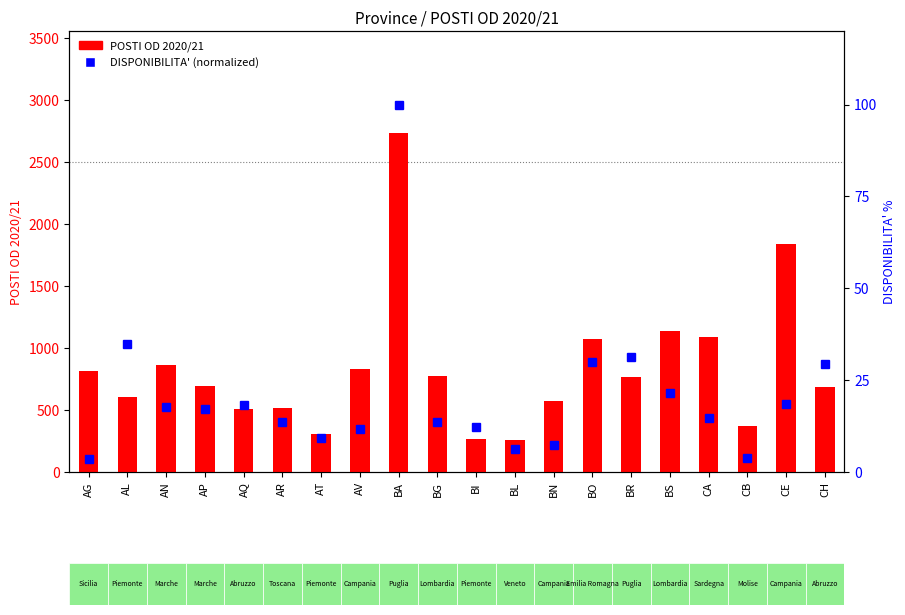

What is the value of the DISPONIBILITA' (normalized) bar at the 13th from the left?

7.4